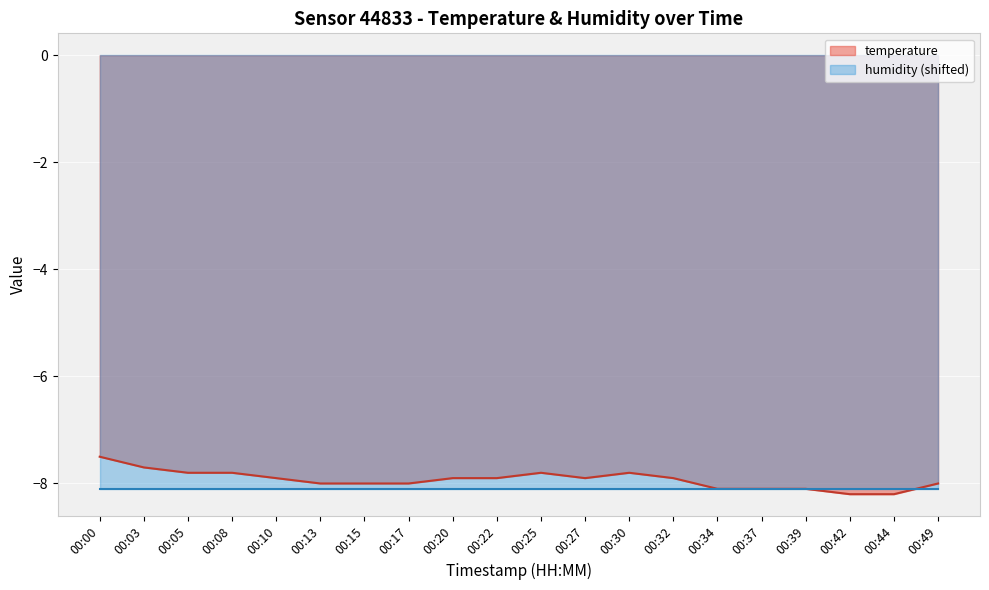

Where is the first local minimum?

00:27